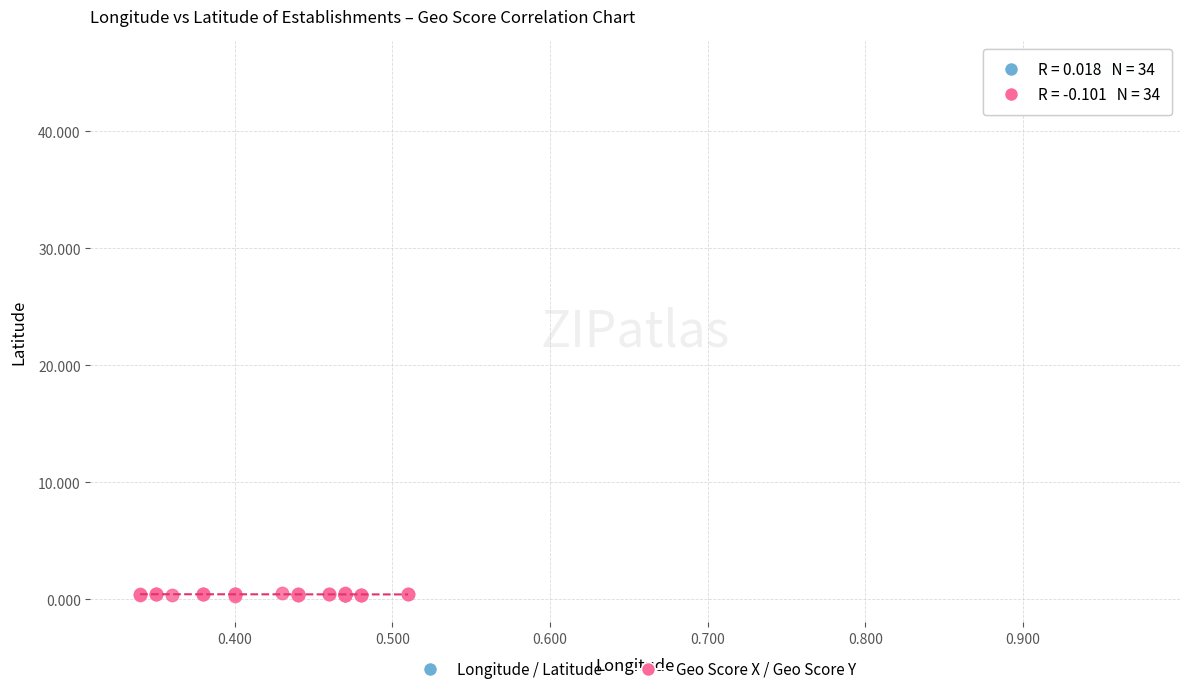

Which series contains the highest Y value?

Longitude / Latitude